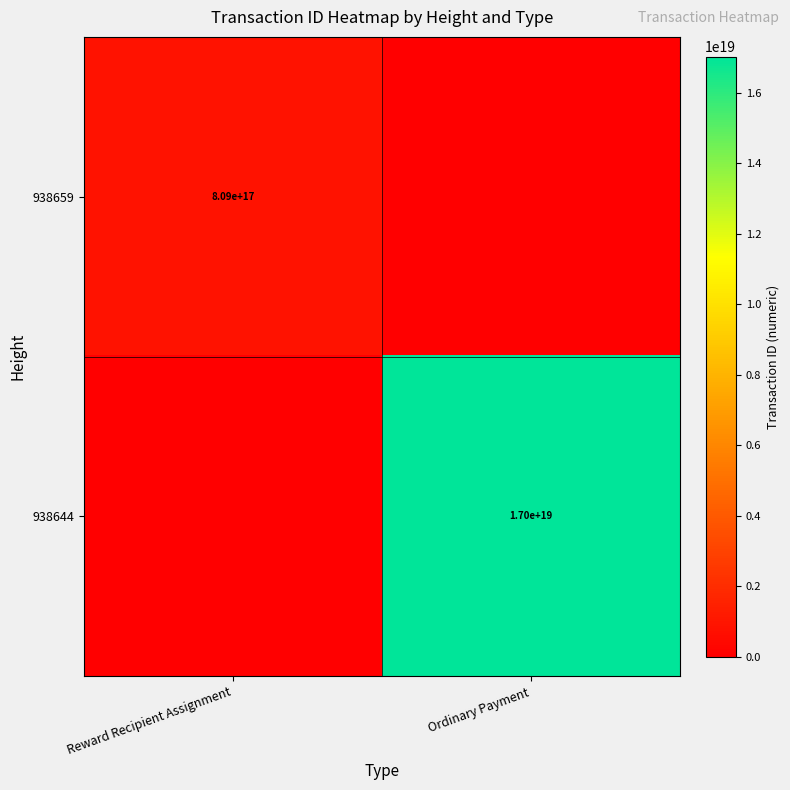

Is it true that 938644 equals 22240802427395653632 at Ordinary Payment?

False